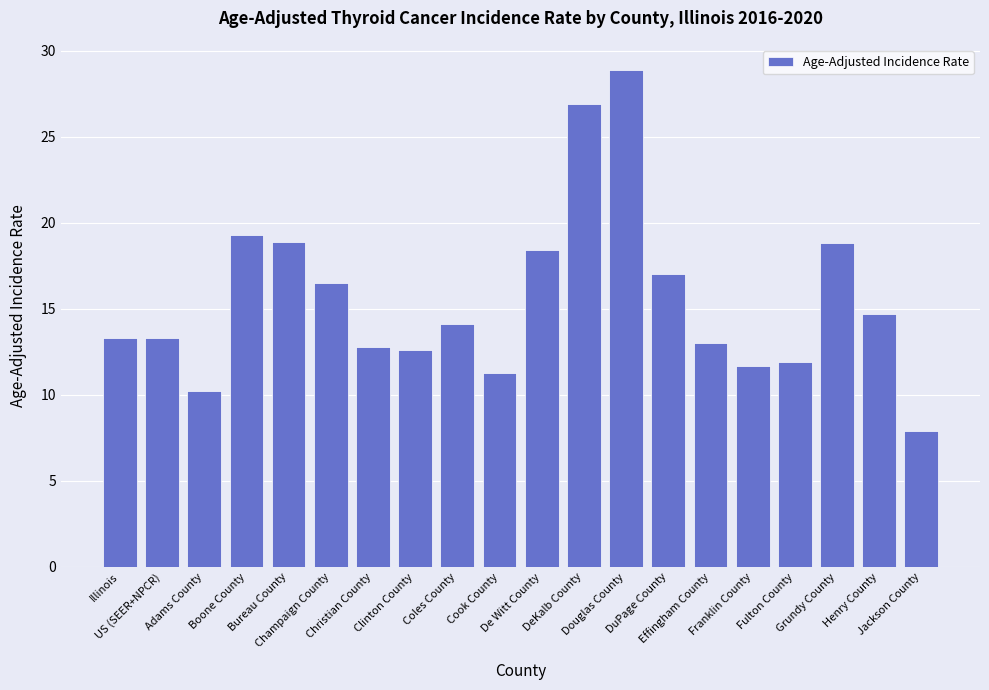

Does the chart contain any negative values?

No